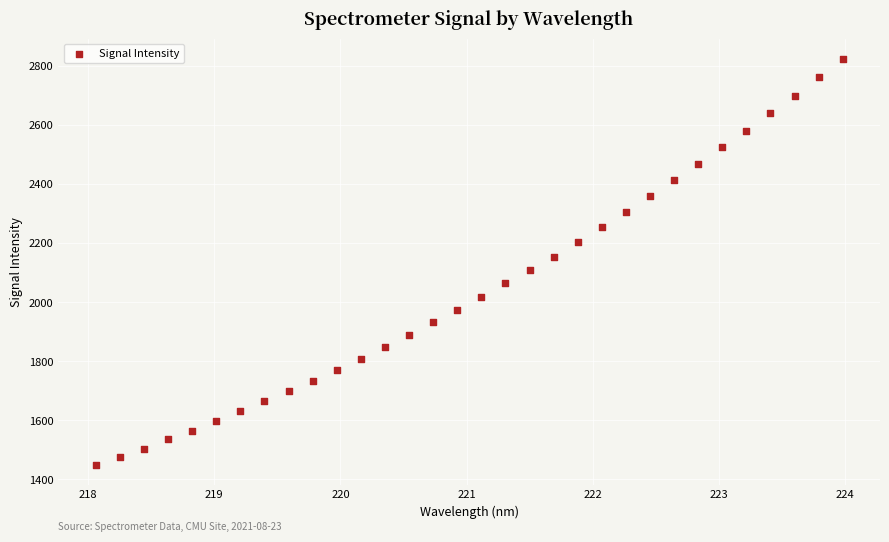

What is the range of X values (max minus min)?

5.9